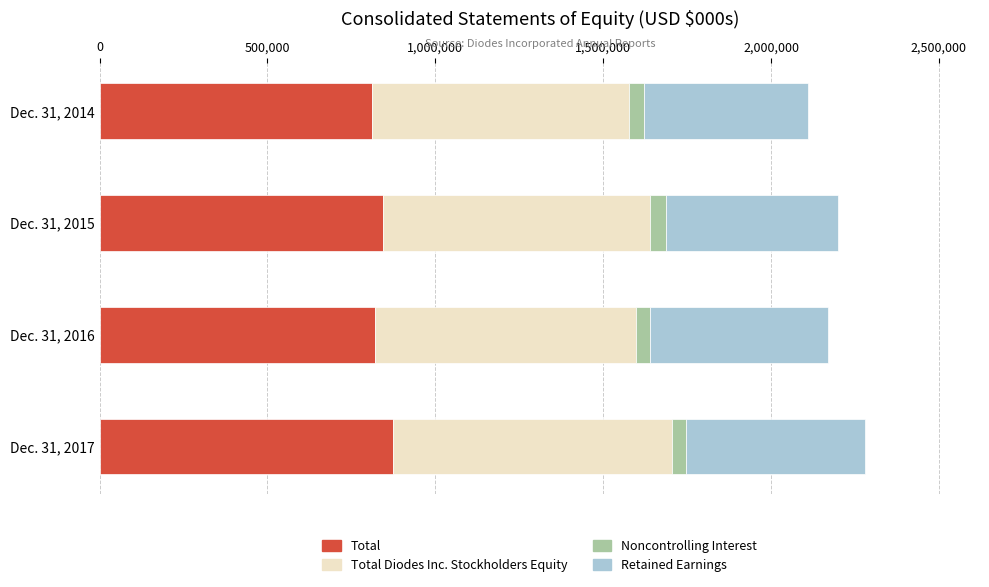

What is the lowest value of the Total series?

810167